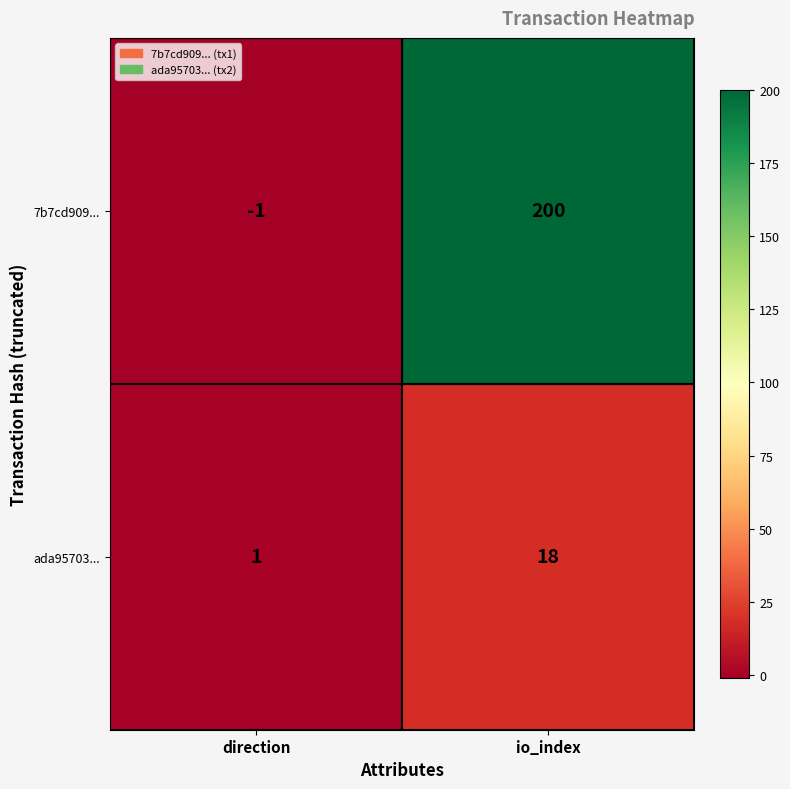

What is the difference between the highest and lowest values at direction?

2